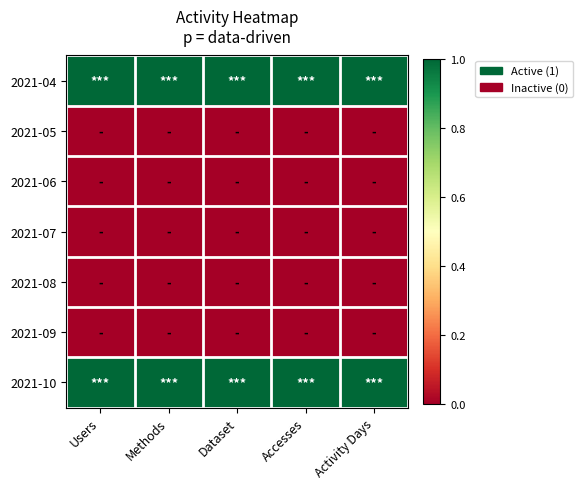

Reading right to left, transcribe all the data shown in this chart.

2021-04: Activity Days=1	Accesses=1	Dataset=1	Methods=1	Users=1
2021-05: Activity Days=0	Accesses=0	Dataset=0	Methods=0	Users=0
2021-06: Activity Days=0	Accesses=0	Dataset=0	Methods=0	Users=0
2021-07: Activity Days=0	Accesses=0	Dataset=0	Methods=0	Users=0
2021-08: Activity Days=0	Accesses=0	Dataset=0	Methods=0	Users=0
2021-09: Activity Days=0	Accesses=0	Dataset=0	Methods=0	Users=0
2021-10: Activity Days=1	Accesses=1	Dataset=1	Methods=1	Users=1